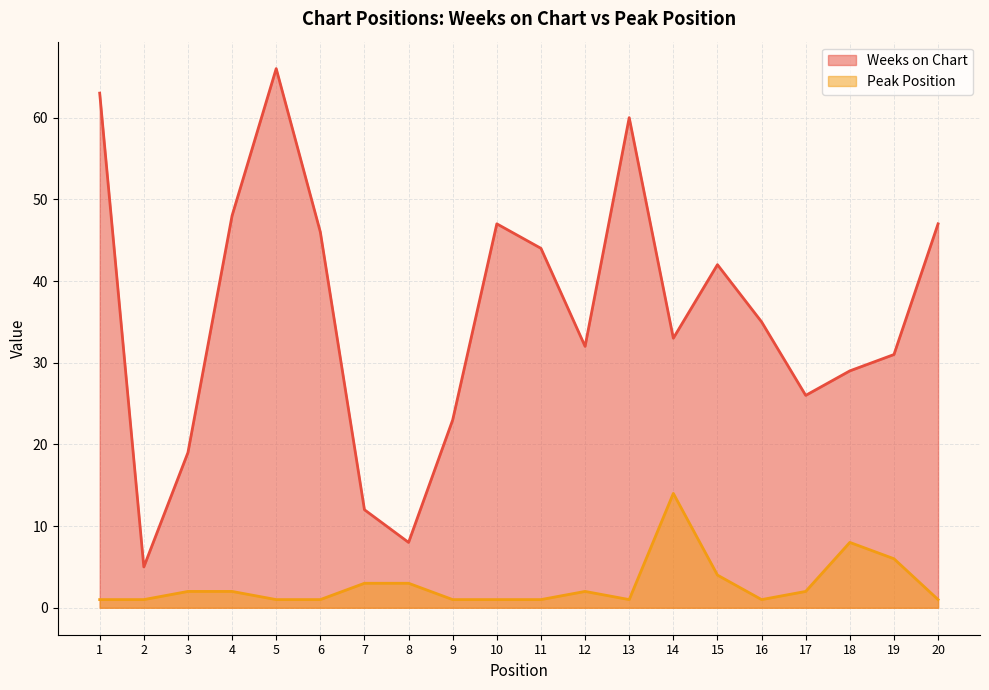

What is the value of the Peak Position point at the 9th from the left?

1